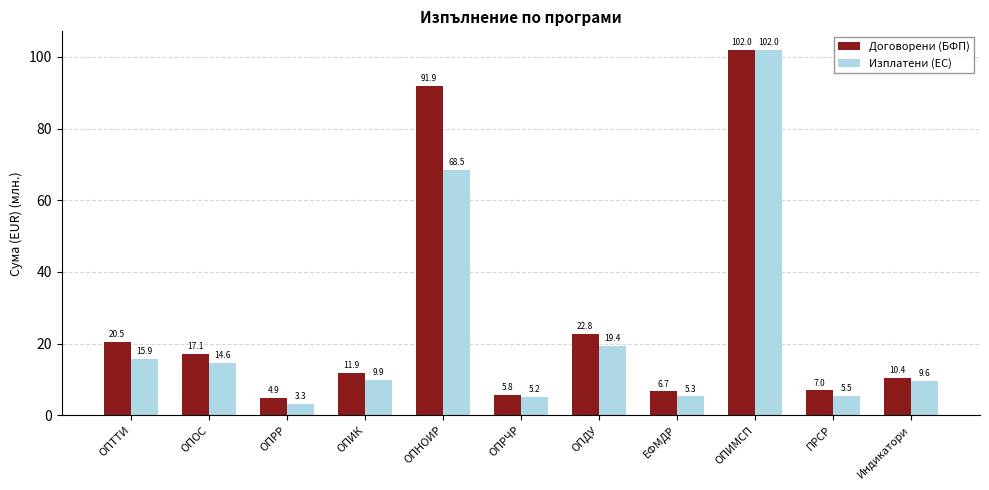

How many groups of bars are there?

11